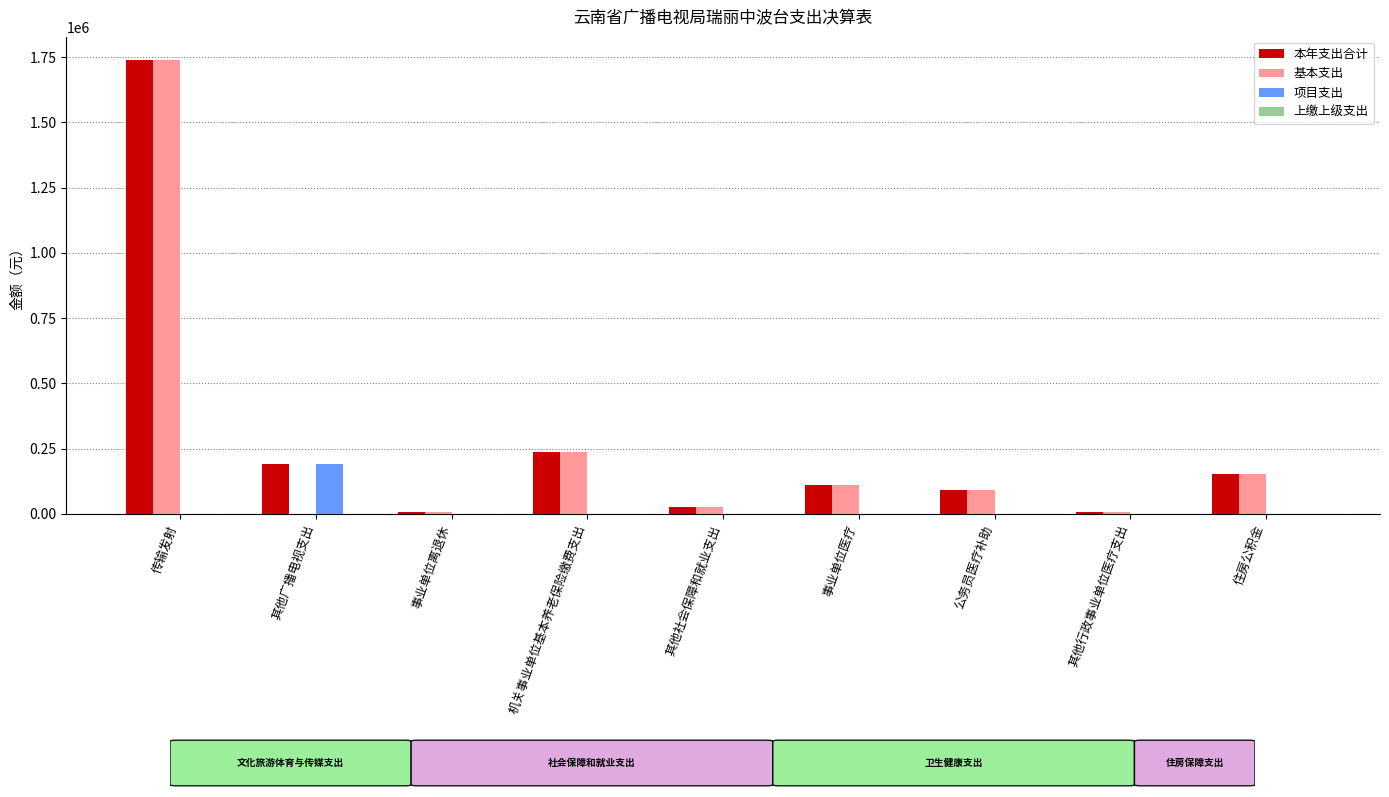

What is the highest value of the 项目支出 series?

191800.0